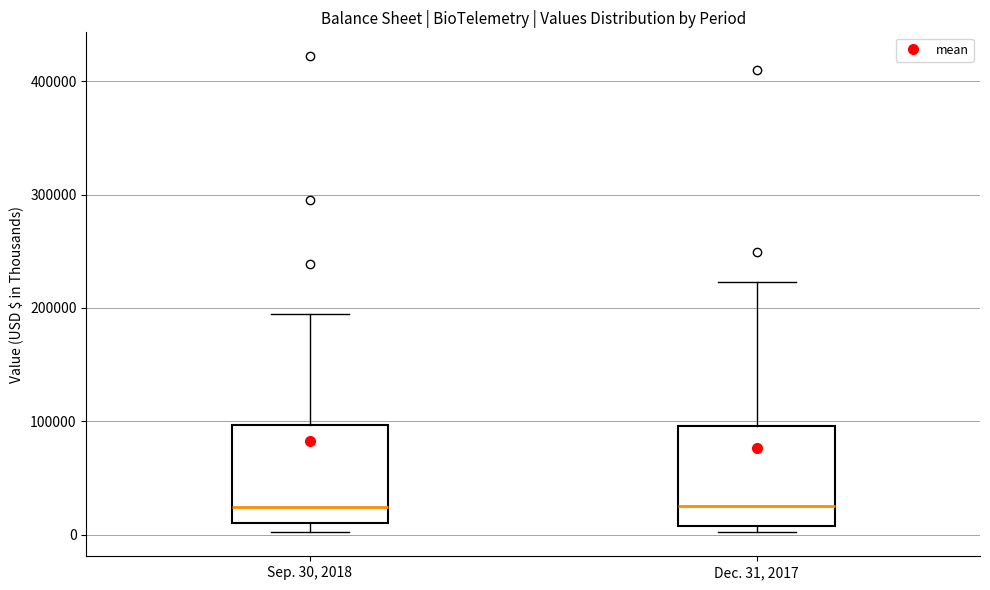

Reading left to right, read every box against the y-axis: the position of its median line, the range the box covers, and the ends of its whiskers. The values are not printed on the chart, so give them approximately, as read against the axis.

Sep. 30, 2018: median 20000, box 10000 to 100000, whiskers 0 to 190000
Dec. 31, 2017: median 30000, box 10000 to 100000, whiskers 0 to 220000